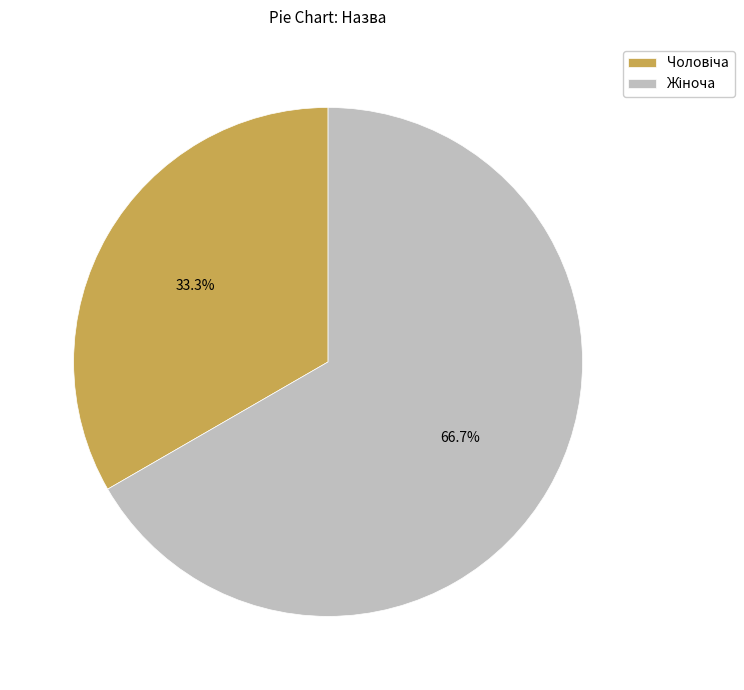

Does any single category account for the majority?

Yes